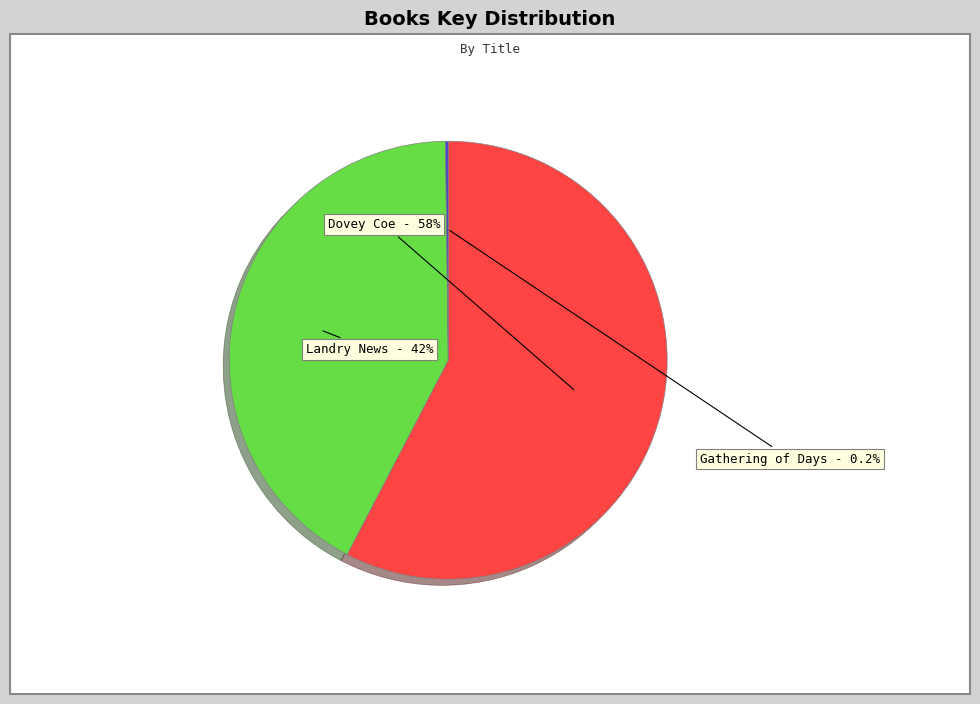

What is the total percentage of Landry News and Dovey Coe?

99.8%